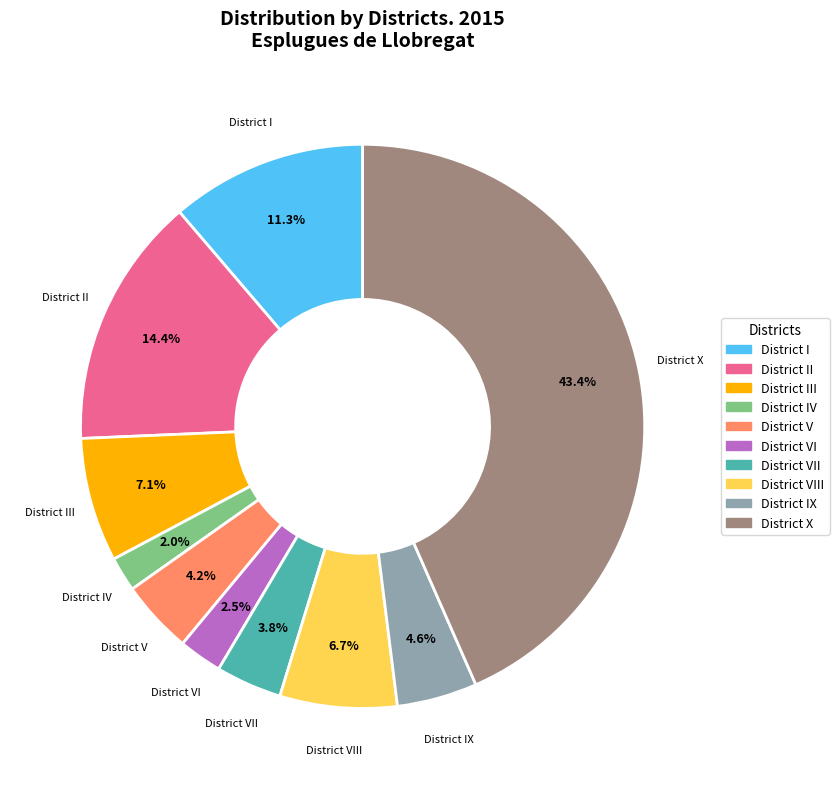

Is there a majority slice in this chart?

No